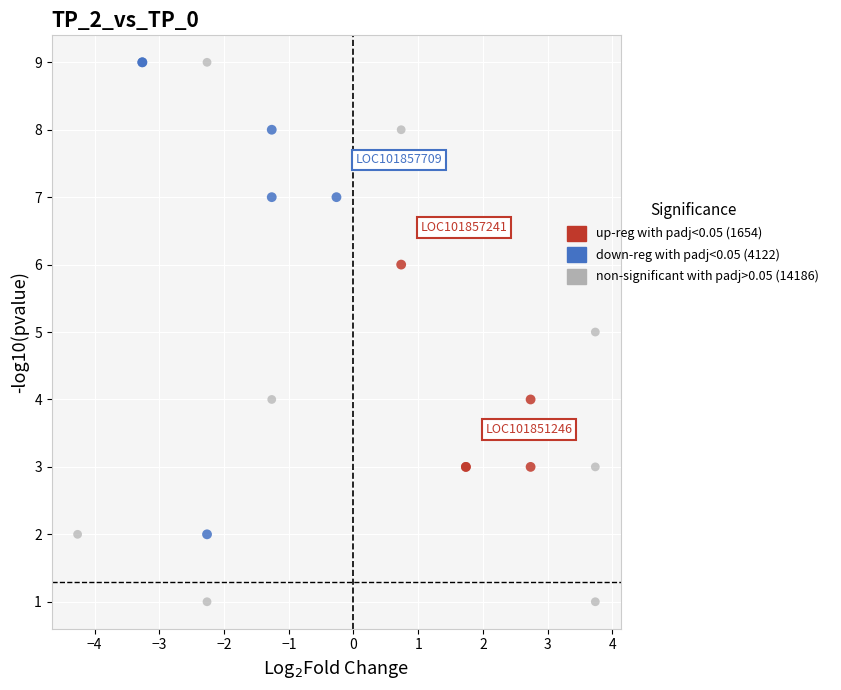

Which series has the widest spread of Y values?

non-significant with padj>0.05 (14186)